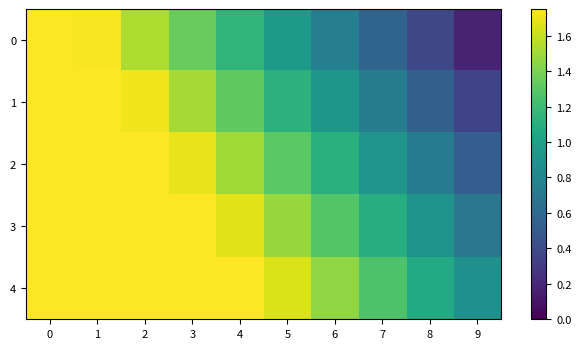

What is the smallest value displayed?

0.2